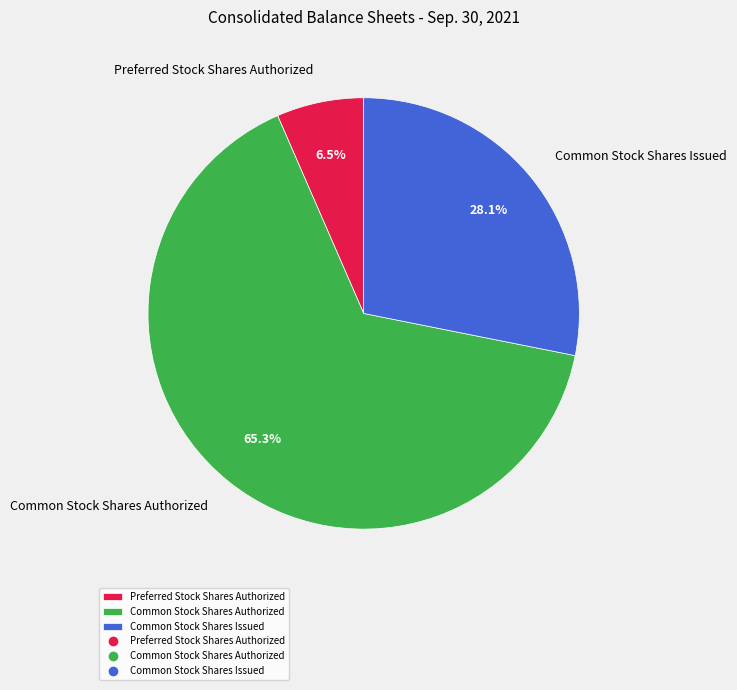

To the nearest percent, what is the combined percentage of Common Stock Shares Issued and Common Stock Shares Authorized?

93%